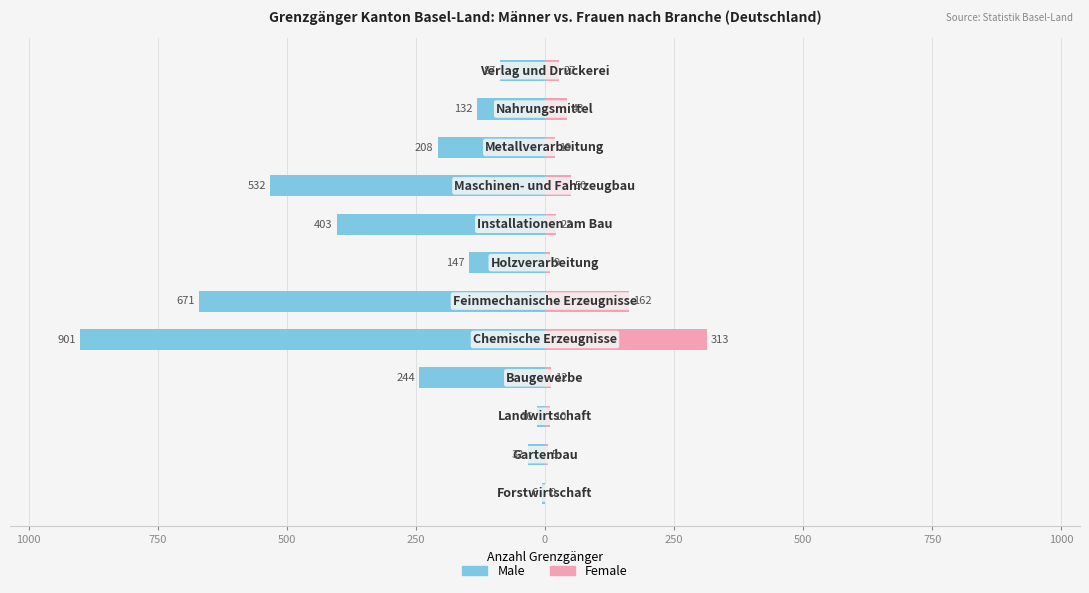

How many bars are there in each group?

2